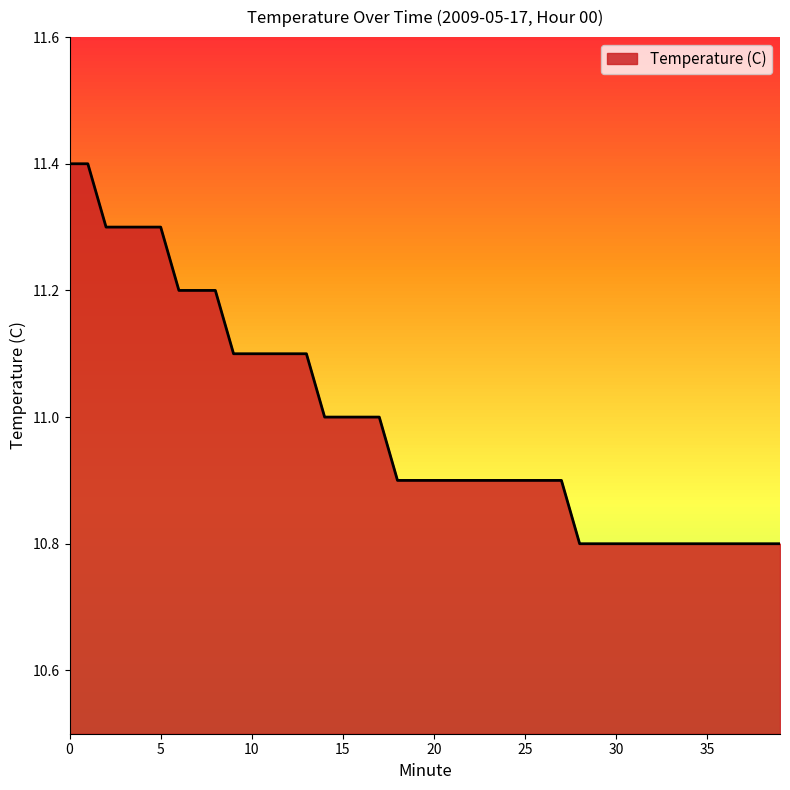

Reading left to right, what are all the values shown in this chart?

0=11.4	1=11.4	2=11.3	3=11.3	4=11.3	5=11.3	6=11.2	7=11.2	8=11.2	9=11.1	10=11.1	11=11.1	12=11.1	13=11.1	14=11.0	15=11.0	16=11.0	17=11.0	18=10.9	19=10.9	20=10.9	21=10.9	22=10.9	23=10.9	24=10.9	25=10.9	26=10.9	27=10.9	28=10.8	29=10.8	30=10.8	31=10.8	32=10.8	33=10.8	34=10.8	35=10.8	36=10.8	37=10.8	38=10.8	39=10.8